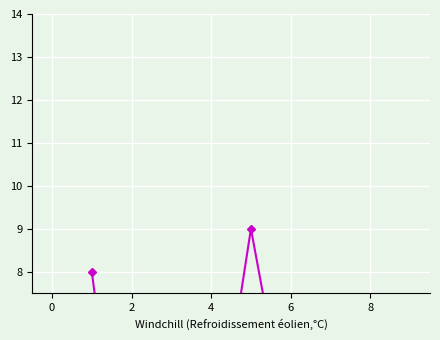

The chart shows a value of 5 at 6. True or false?

False